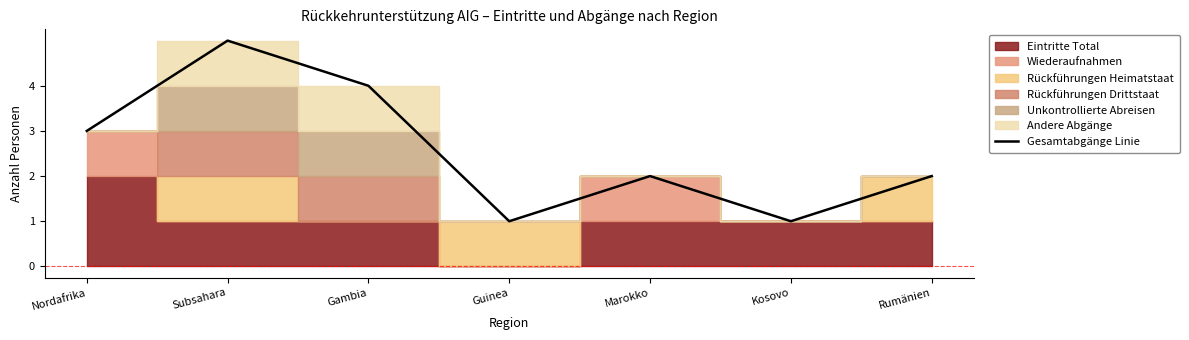

The value at Nordafrika is 1. True or false?

False